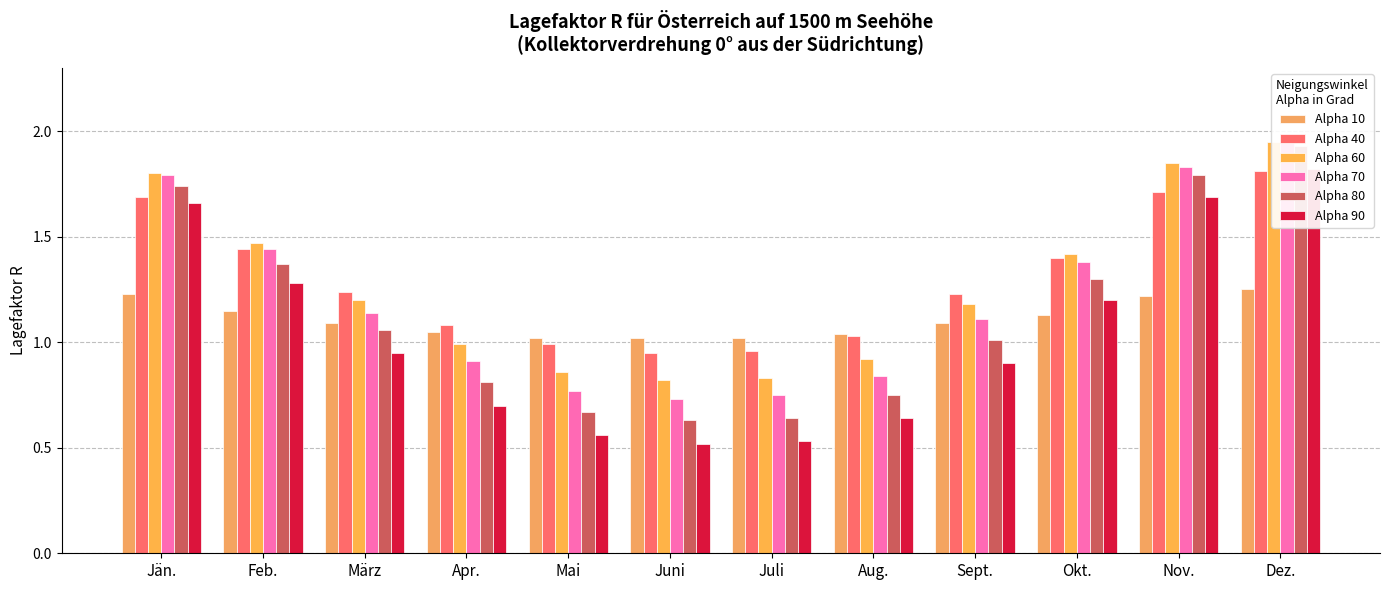

What is the value of the Alpha 90 bar at the 12th from the left?

1.8